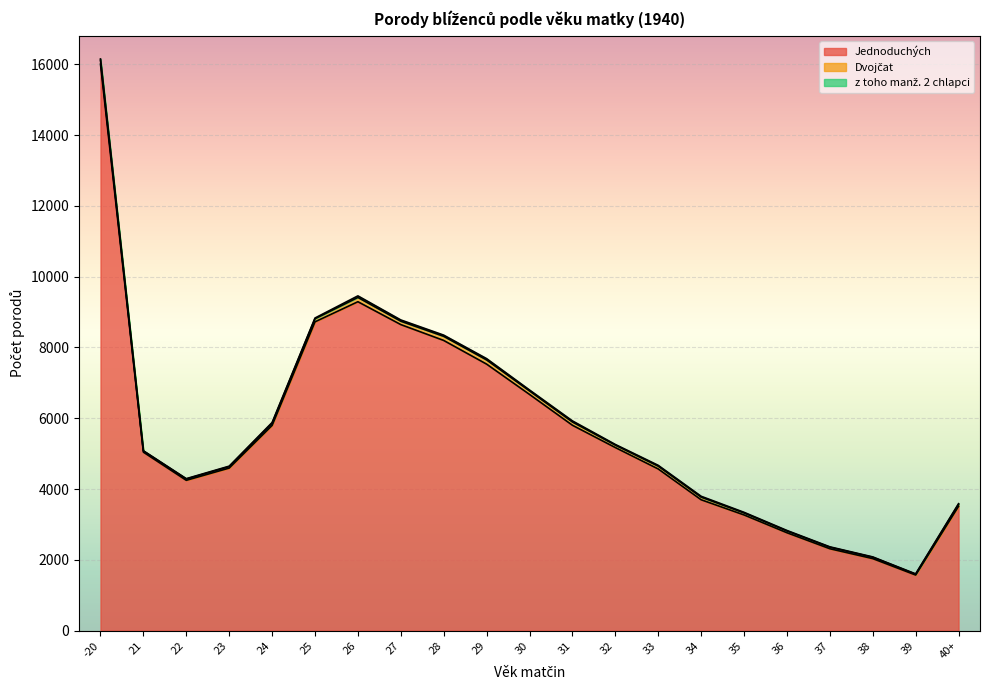

What is the sum of all Dvojčat values?

1506